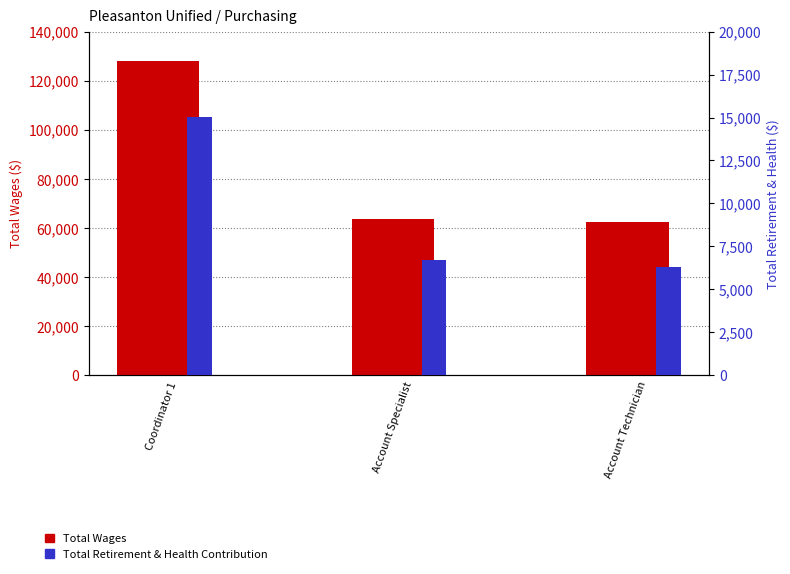

The value of Total Wages at Coordinator 1 is 128233. True or false?

True